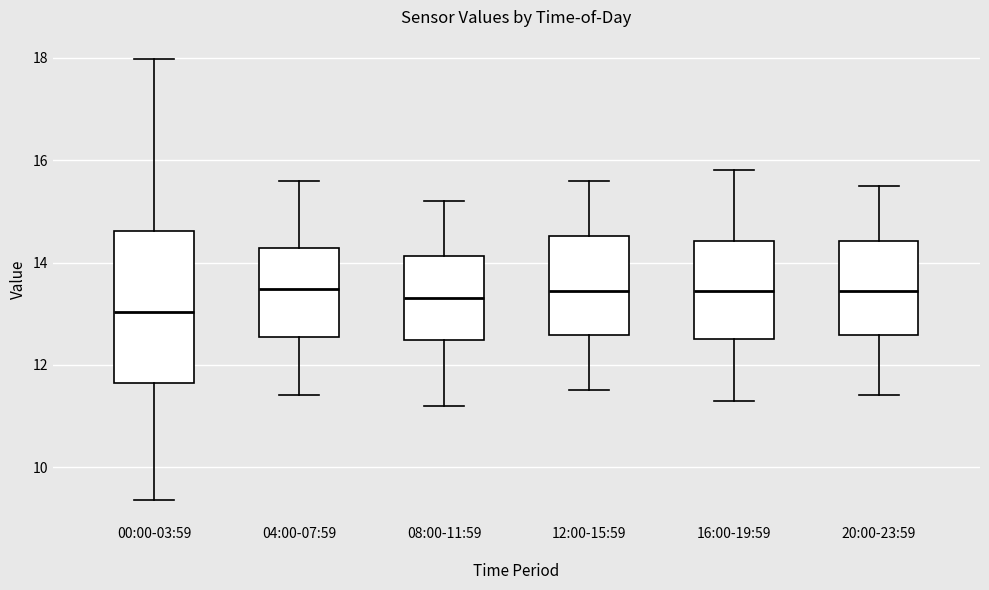

Reading left to right, transcribe this box plot: for each box, give where its median line is, the range the box spans, and where its two whiskers end, as read against the y-axis. The values are not printed on the chart, so give them approximately, as read against the axis.

00:00-03:59: median 13.0, box 11.6 to 14.6, whiskers 9.4 to 18.0
04:00-07:59: median 13.4, box 12.6 to 14.2, whiskers 11.4 to 15.6
08:00-11:59: median 13.4, box 12.4 to 14.2, whiskers 11.2 to 15.2
12:00-15:59: median 13.4, box 12.6 to 14.6, whiskers 11.6 to 15.6
16:00-19:59: median 13.4, box 12.6 to 14.4, whiskers 11.4 to 15.8
20:00-23:59: median 13.4, box 12.6 to 14.4, whiskers 11.4 to 15.6